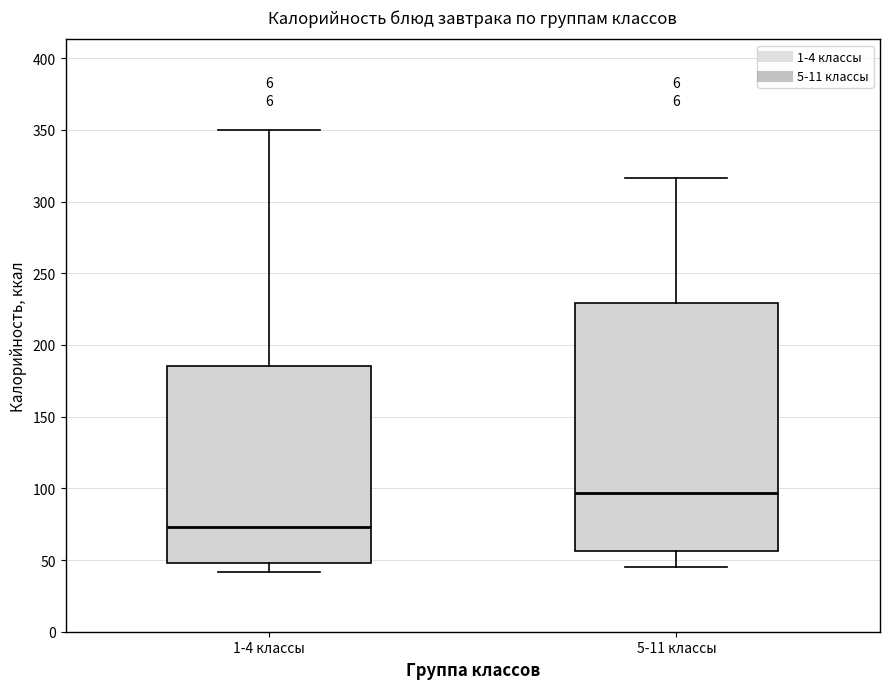

Reading left to right, transcribe this box plot: for each box, give where its median line is, the range the box spans, and where its two whiskers end, as read against the y-axis. The values are not printed on the chart, so give them approximately, as read against the axis.

1-4 классы: median 75, box 50 to 185, whiskers 40 to 350
5-11 классы: median 95, box 55 to 230, whiskers 45 to 315